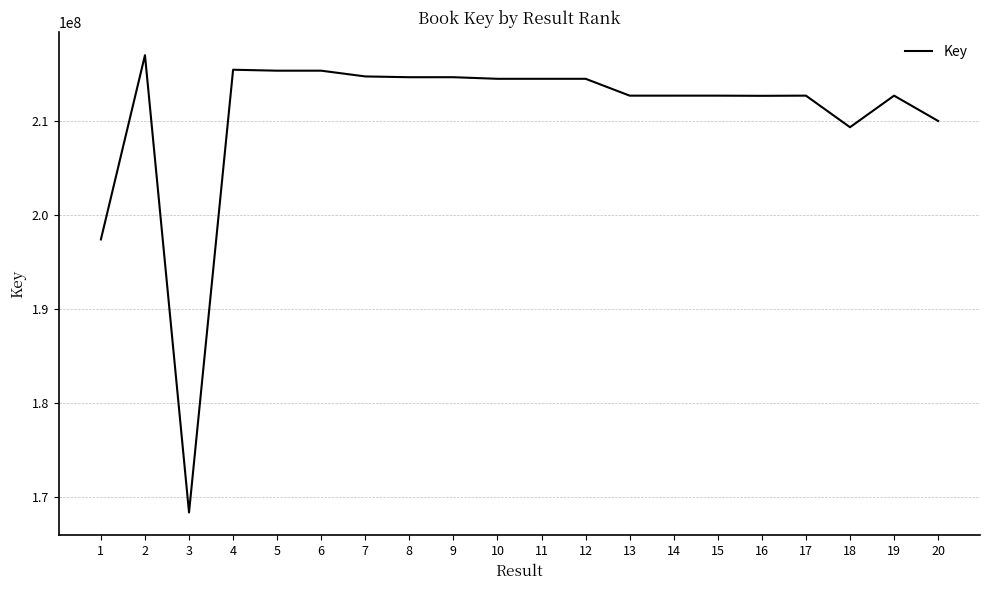

What is the minimum value shown in the chart?

168402821